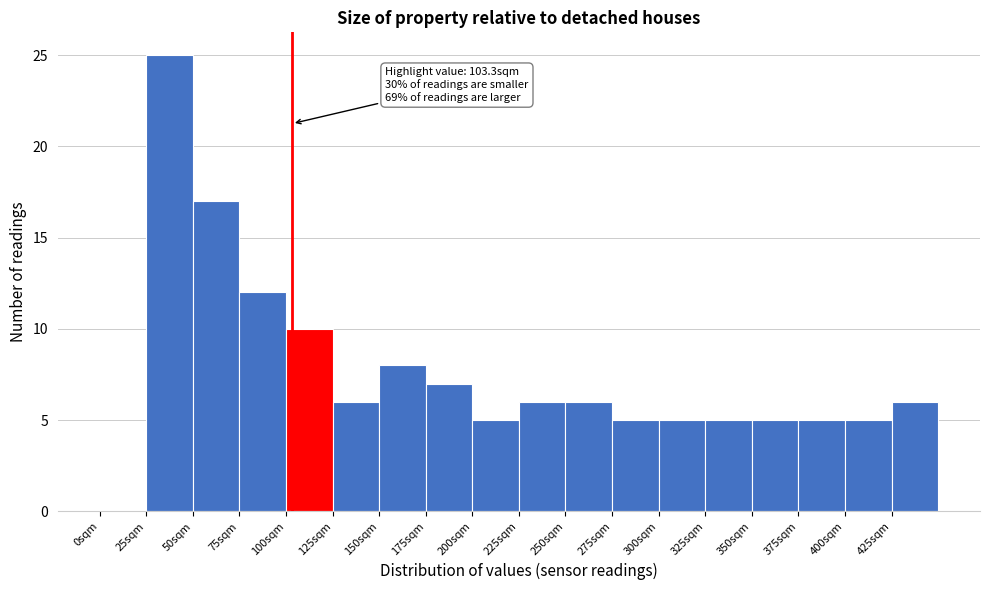

Over which range of the x-axis is the bar tallest?

25 to 50